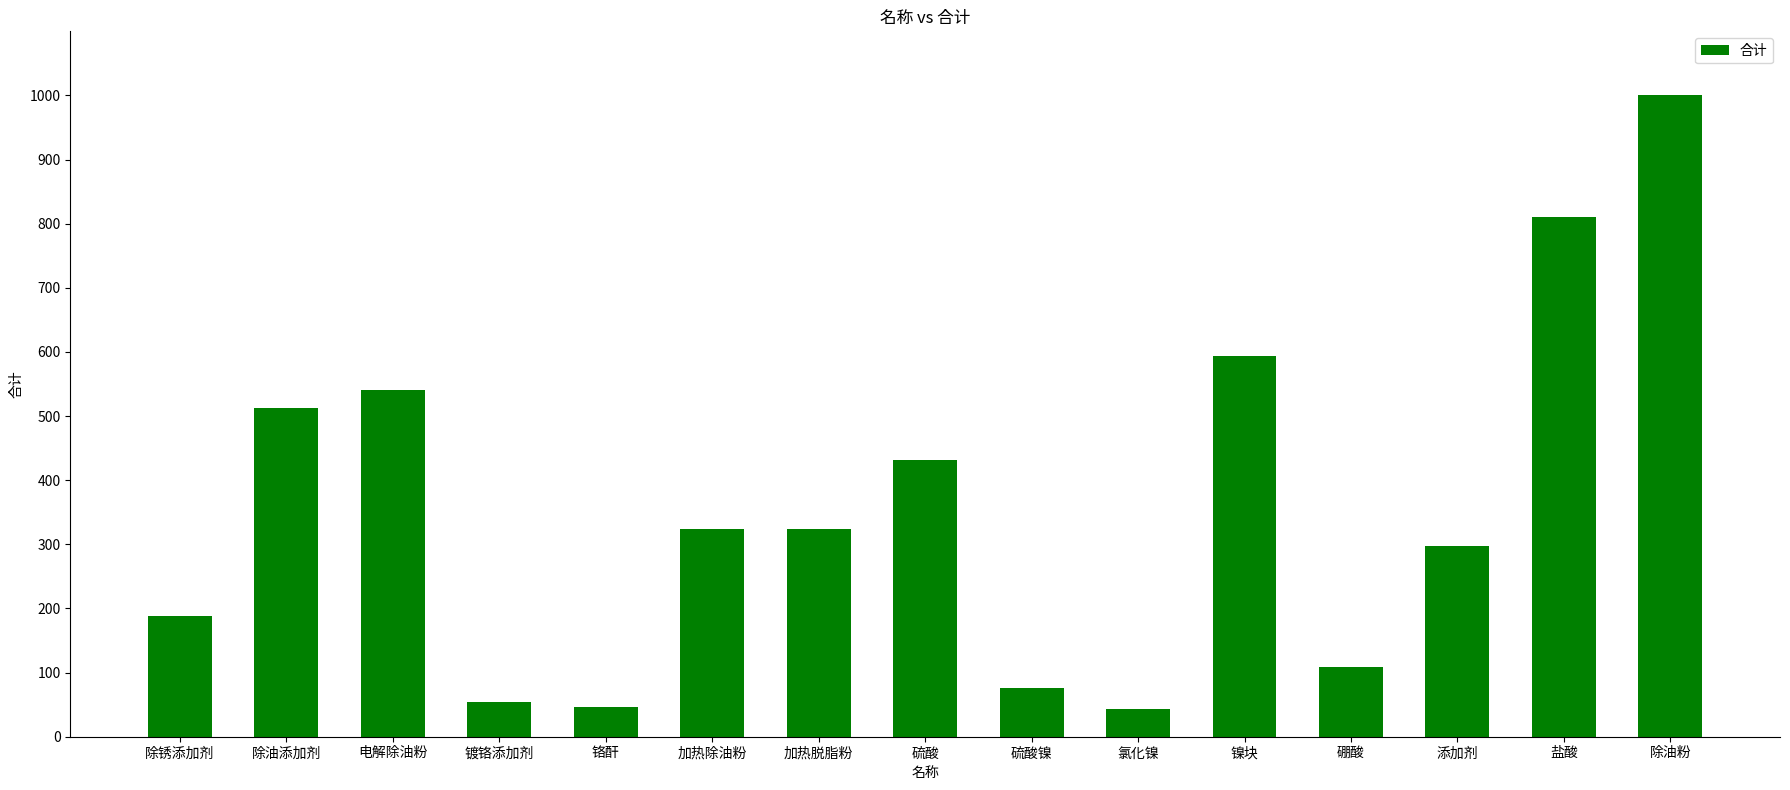

Which category has the highest value across all series?

除油粉